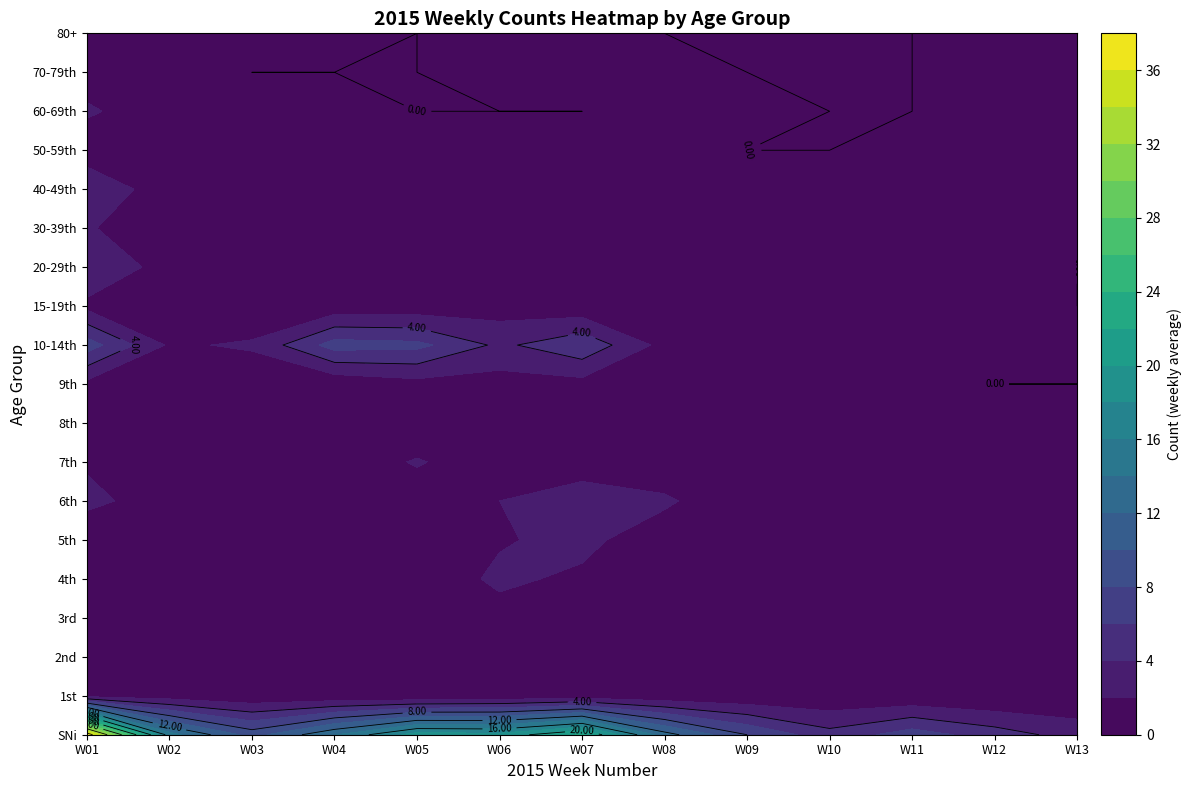

Is the value of 70-79th at 8 greater than the value of 10-14th at 11?

No